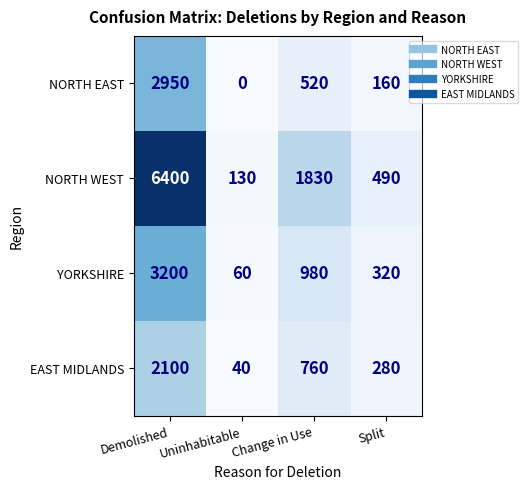

At which label does EAST MIDLANDS first exceed 760?

Demolished